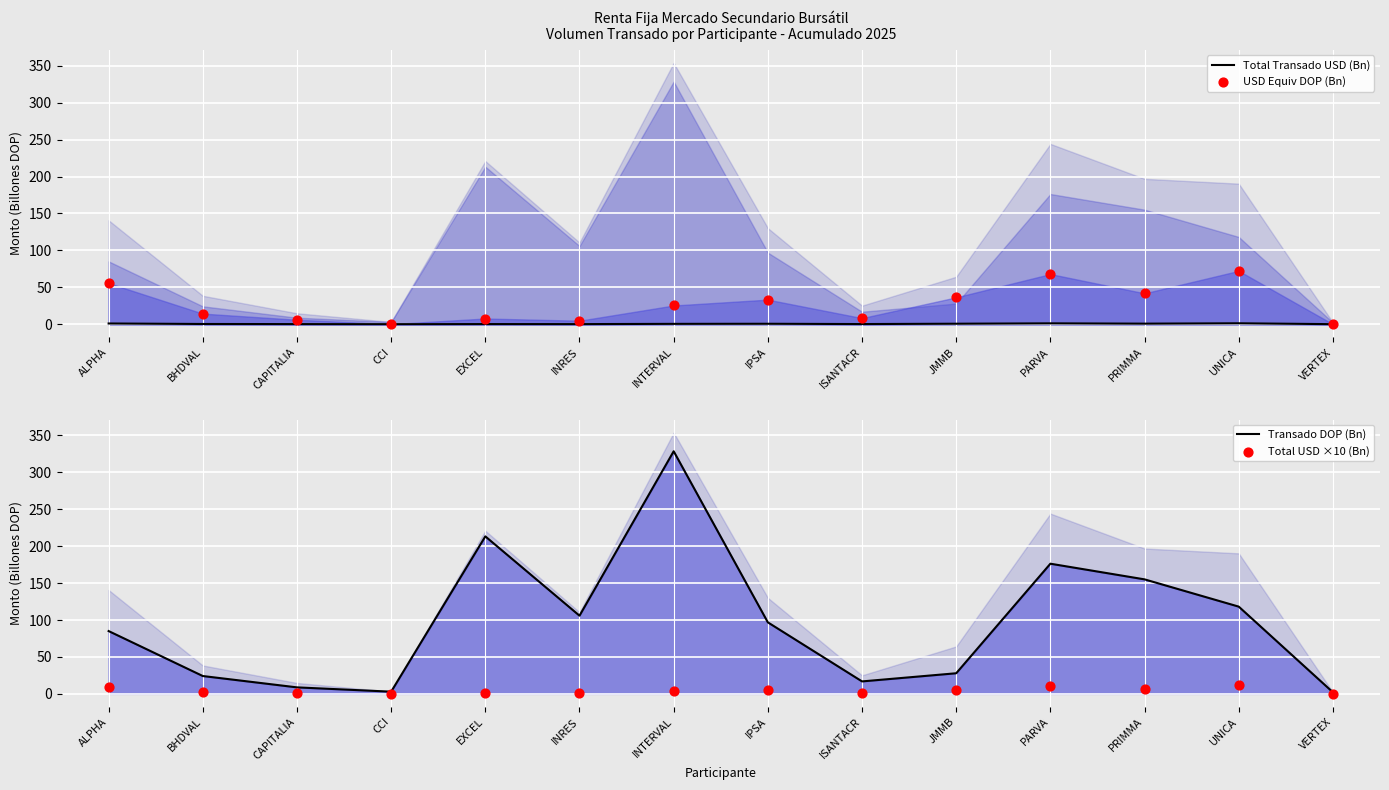

At how many categories does at least one series exceed 272?

1